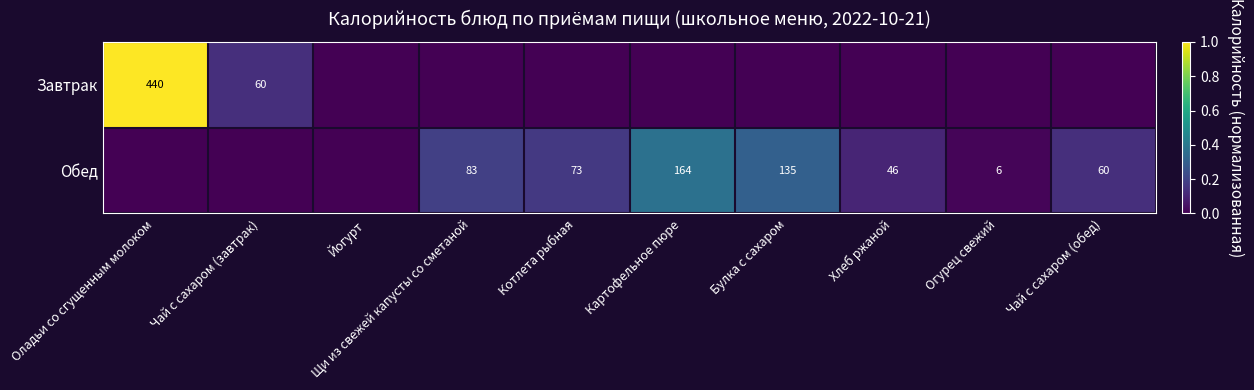

The value of Обед at Чай с сахаром (обед) is 60. True or false?

True